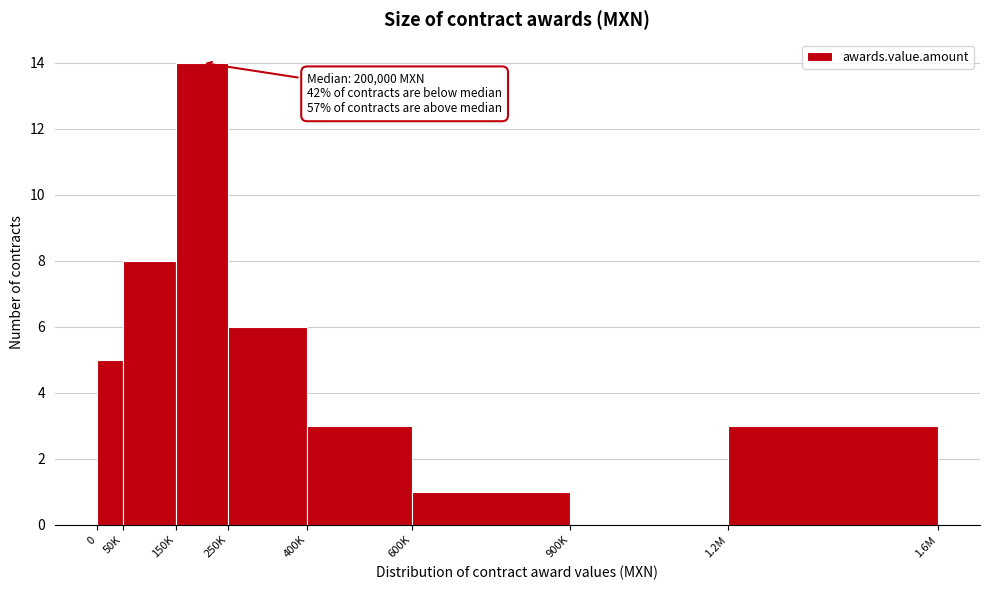

Reading left to right, what are all the values shown in this chart?

0=5	50K=8	150K=14	250K=6	400K=3	600K=1	900K=0	1.2M=3